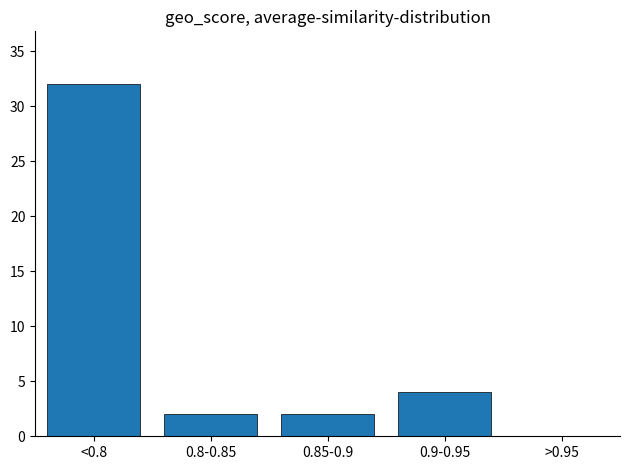

Reading right to left, what are all the values shown in this chart?

>0.95=0	0.9-0.95=4	0.85-0.9=2	0.8-0.85=2	<0.8=32